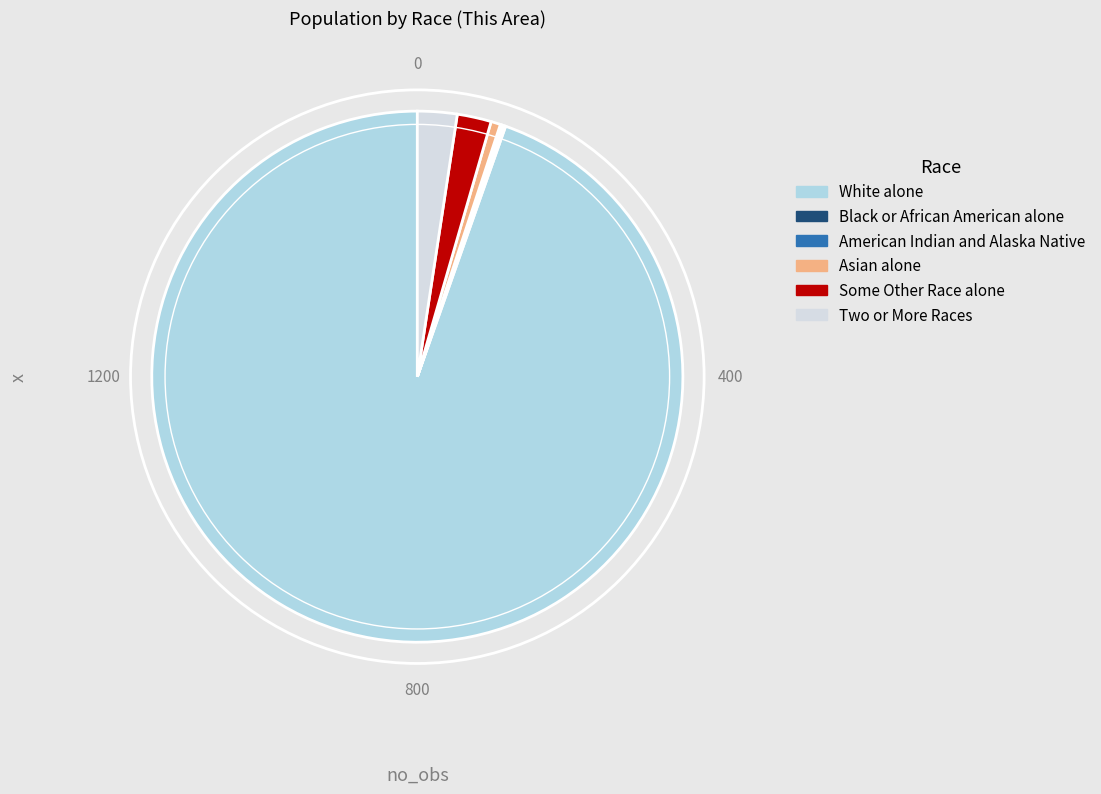

Does any single category account for the majority?

Yes